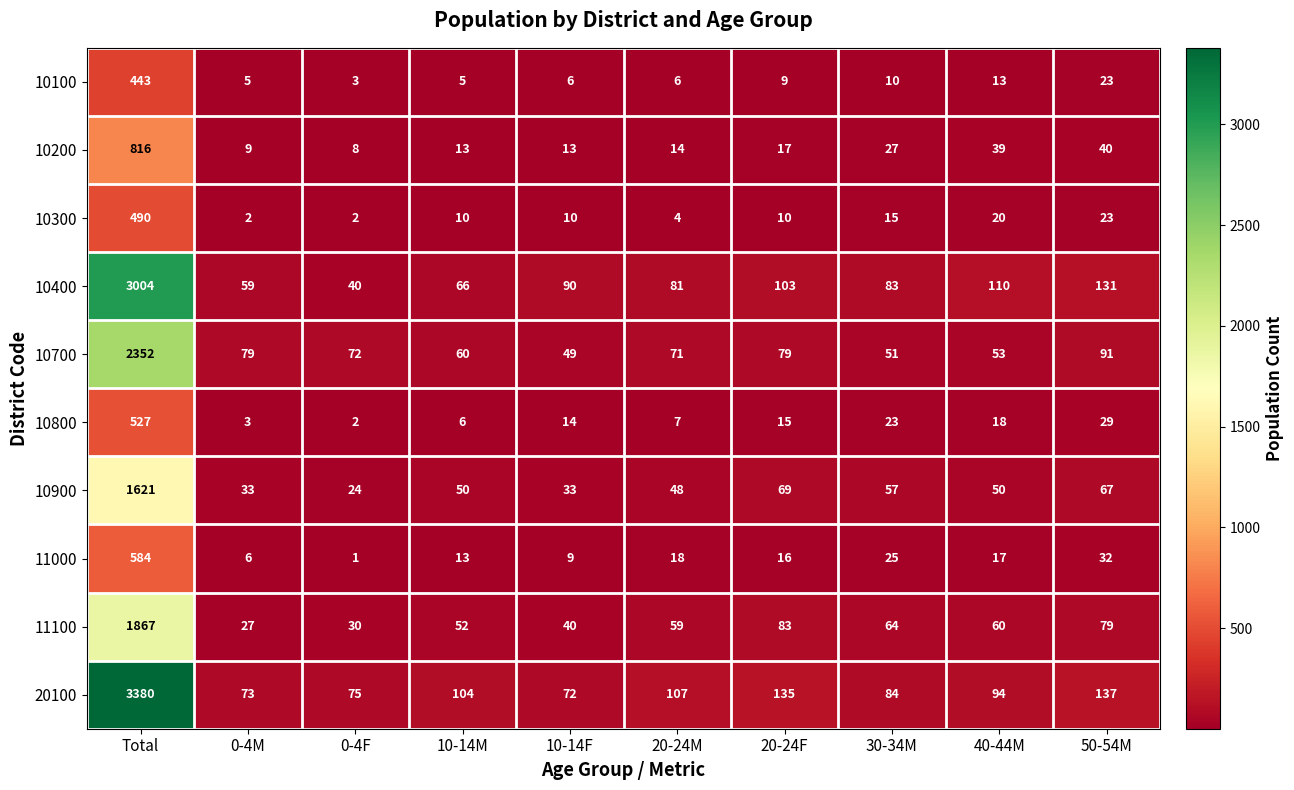

Which label corresponds to the smallest value in the chart?

0-4F